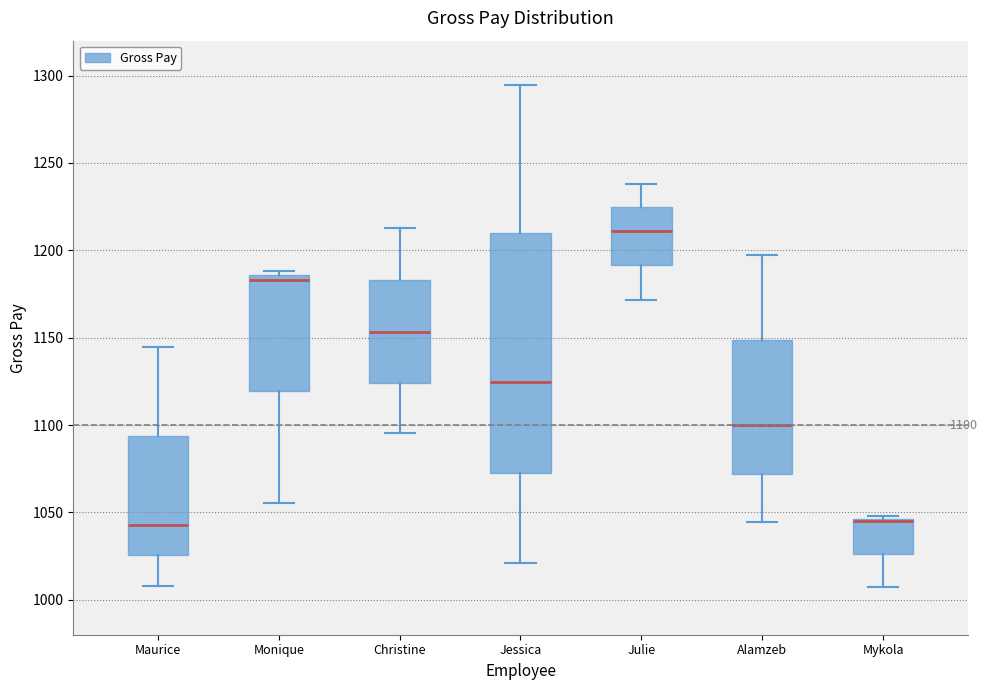

Comparing the boxes themselves (not the whiskers), which one is the tallest?

Jessica